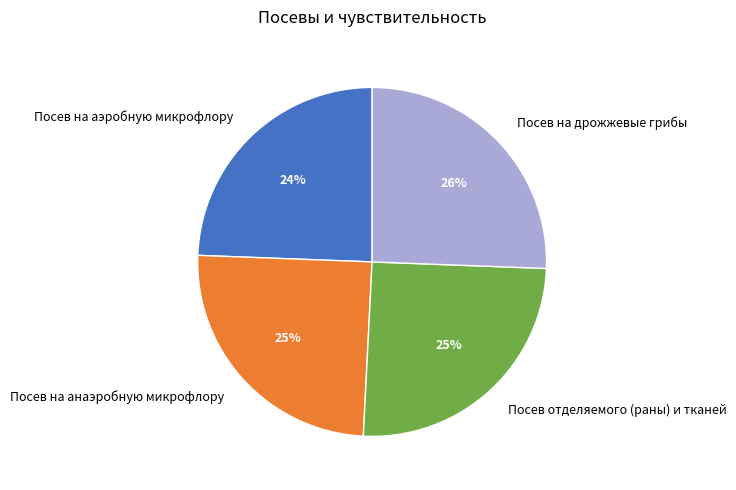

To the nearest percent, what is the combined percentage of Посев на аэробную микрофлору and Посев на дрожжевые грибы?

50%